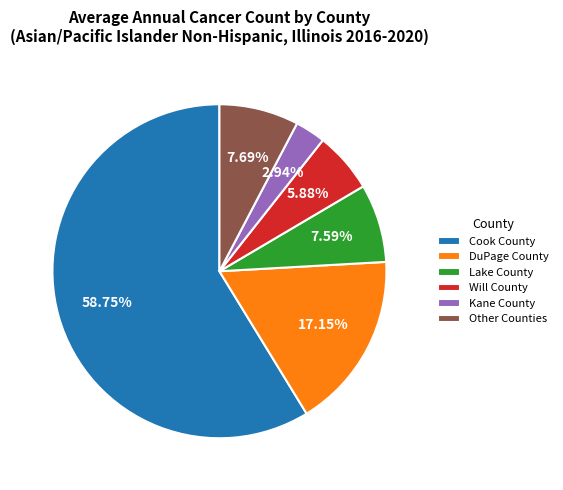

How many segments does this pie chart have?

6